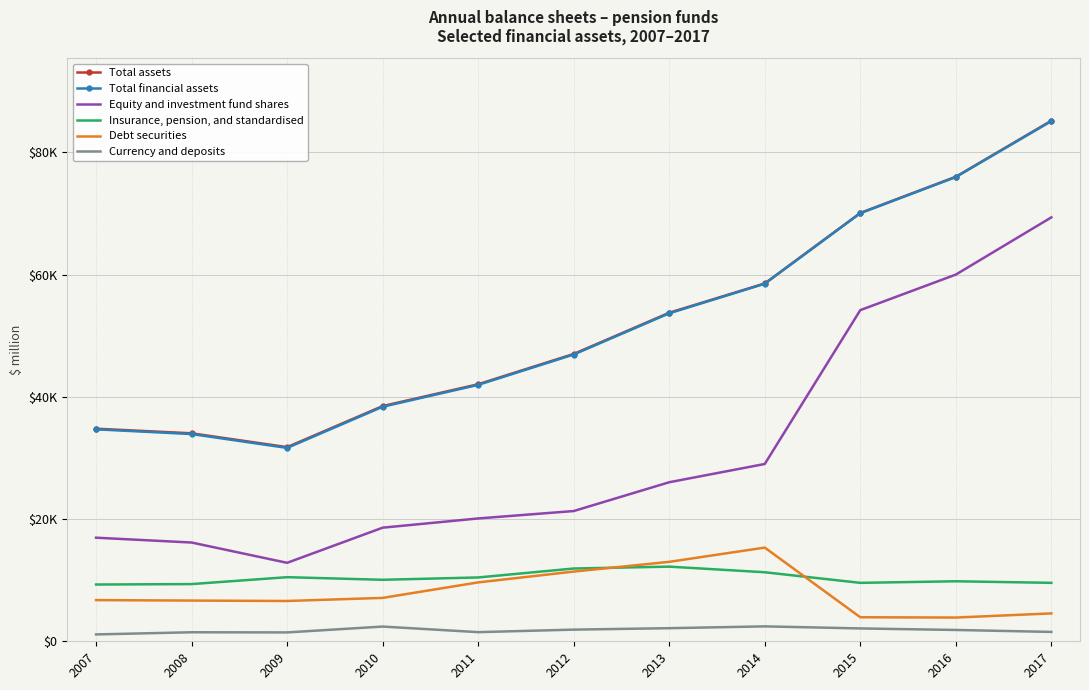

Reading left to right, transcribe all the data shown in this chart.

Total assets: 34792	34038	31773	38494	42066	47023	53768	58559	70099	76021	85190
Total financial assets: 34687	33916	31647	38383	41965	46932	53673	58517	70052	75974	85132
Equity and investment fund shares: 16952	16163	12841	18592	20102	21315	26028	29016	54193	60011	69373
Insurance, pension, and standardised: 9290	9361	10491	10064	10447	11910	12216	11297	9563	9820	9565
Debt securities: 6738	6663	6594	7101	9637	11408	13002	15333	3932	3885	4563
Currency and deposits: 1123	1477	1452	2410	1495	1907	2144	2440	2103	1853	1532